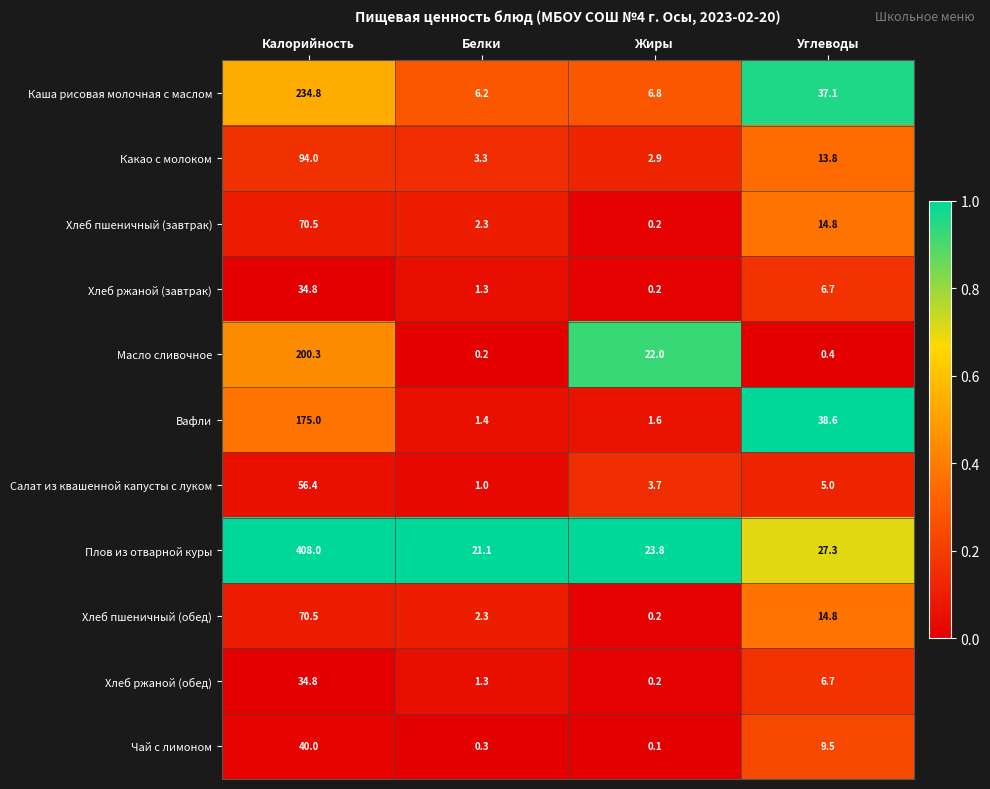

Is it true that Чай с лимоном equals 0.1 at Жиры?

True